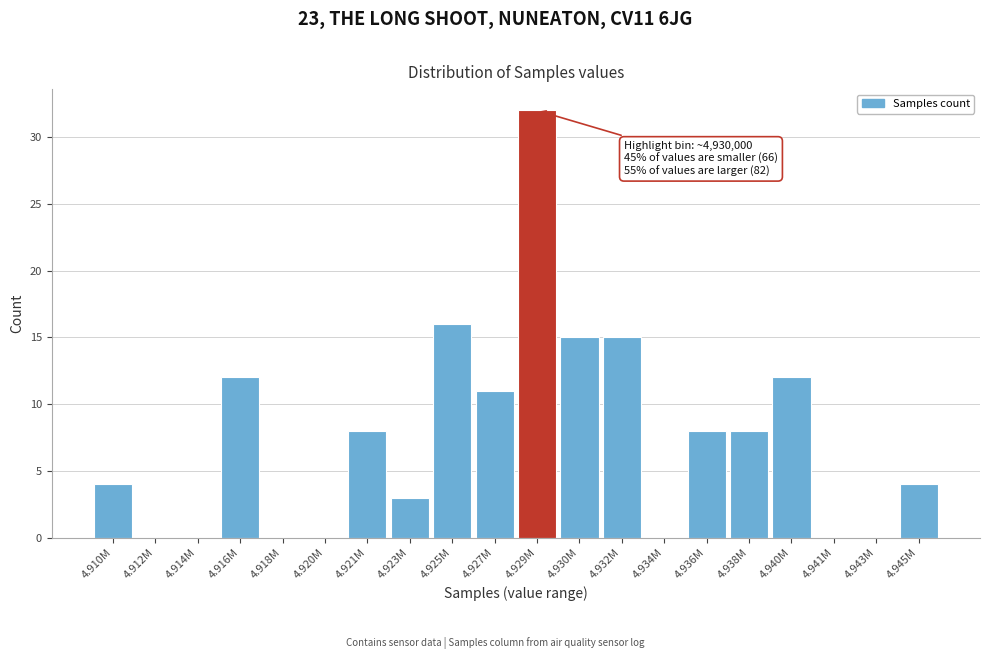

Reading left to right, transcribe all the data shown in this chart.

4.910M=4	4.912M=0	4.914M=0	4.916M=12	4.918M=0	4.920M=0	4.921M=8	4.923M=3	4.925M=16	4.927M=11	4.929M=32	4.930M=15	4.932M=15	4.934M=0	4.936M=8	4.938M=8	4.940M=12	4.941M=0	4.943M=0	4.945M=4